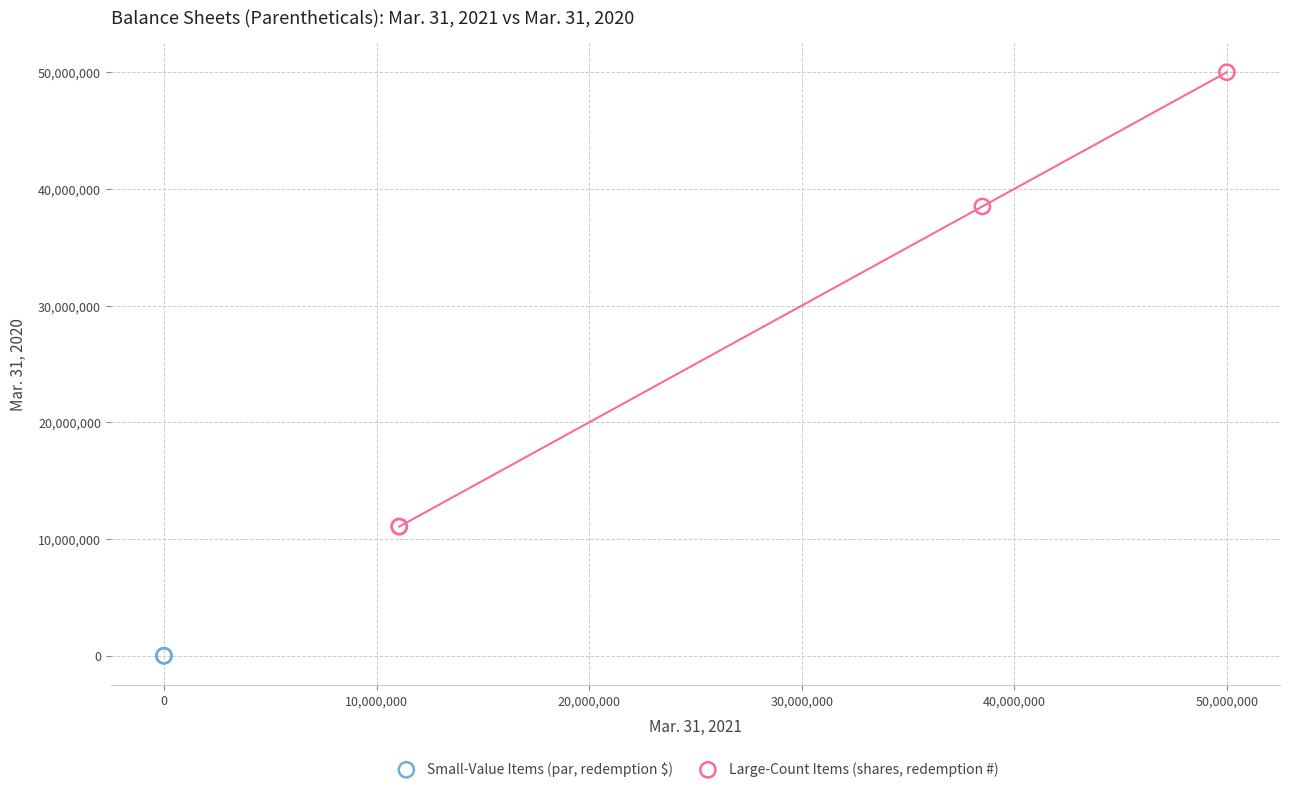

What are all the series names shown in the legend?

Small-Value Items (par, redemption $), Large-Count Items (shares, redemption #)